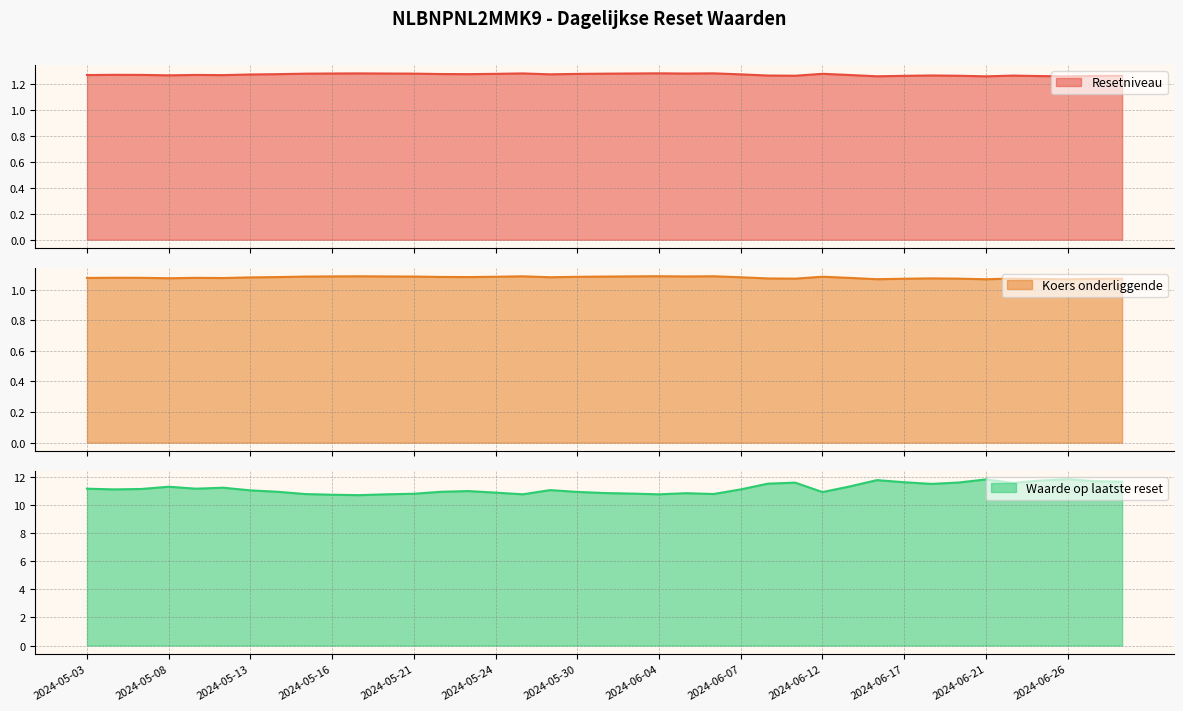

Which series has the largest total across all categories?

Waarde op laatste reset